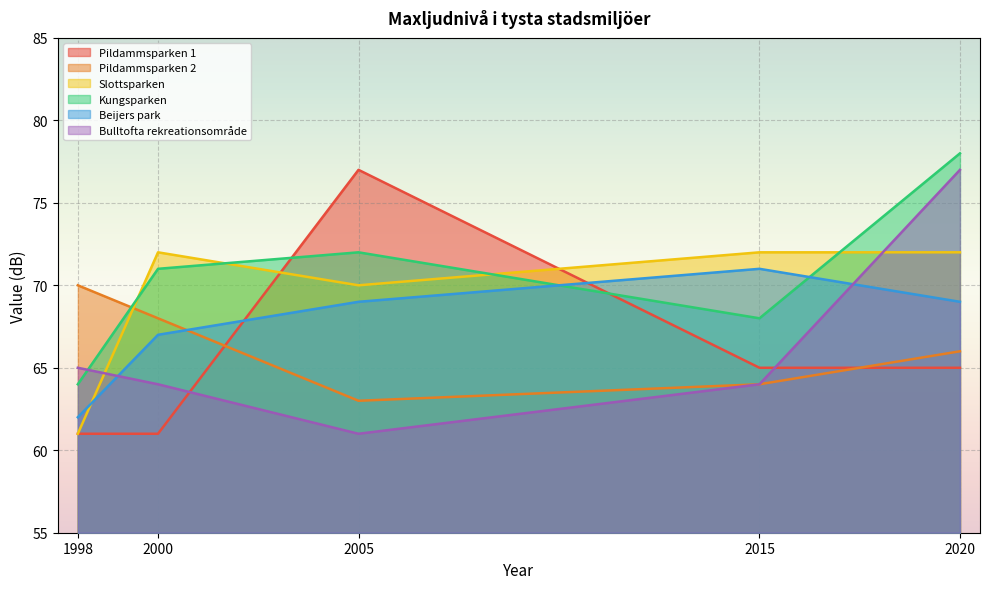

Reading left to right, transcribe all the data shown in this chart.

Pildammsparken 1: 1998=61	2000=61	2005=77	2015=65	2020=65
Pildammsparken 2: 1998=70	2000=68	2005=63	2015=64	2020=66
Slottsparken: 1998=61	2000=72	2005=70	2015=72	2020=72
Kungsparken: 1998=64	2000=71	2005=72	2015=68	2020=78
Beijers park: 1998=62	2000=67	2005=69	2015=71	2020=69
Bulltofta rekreationsområde: 1998=65	2000=64	2005=61	2015=64	2020=77